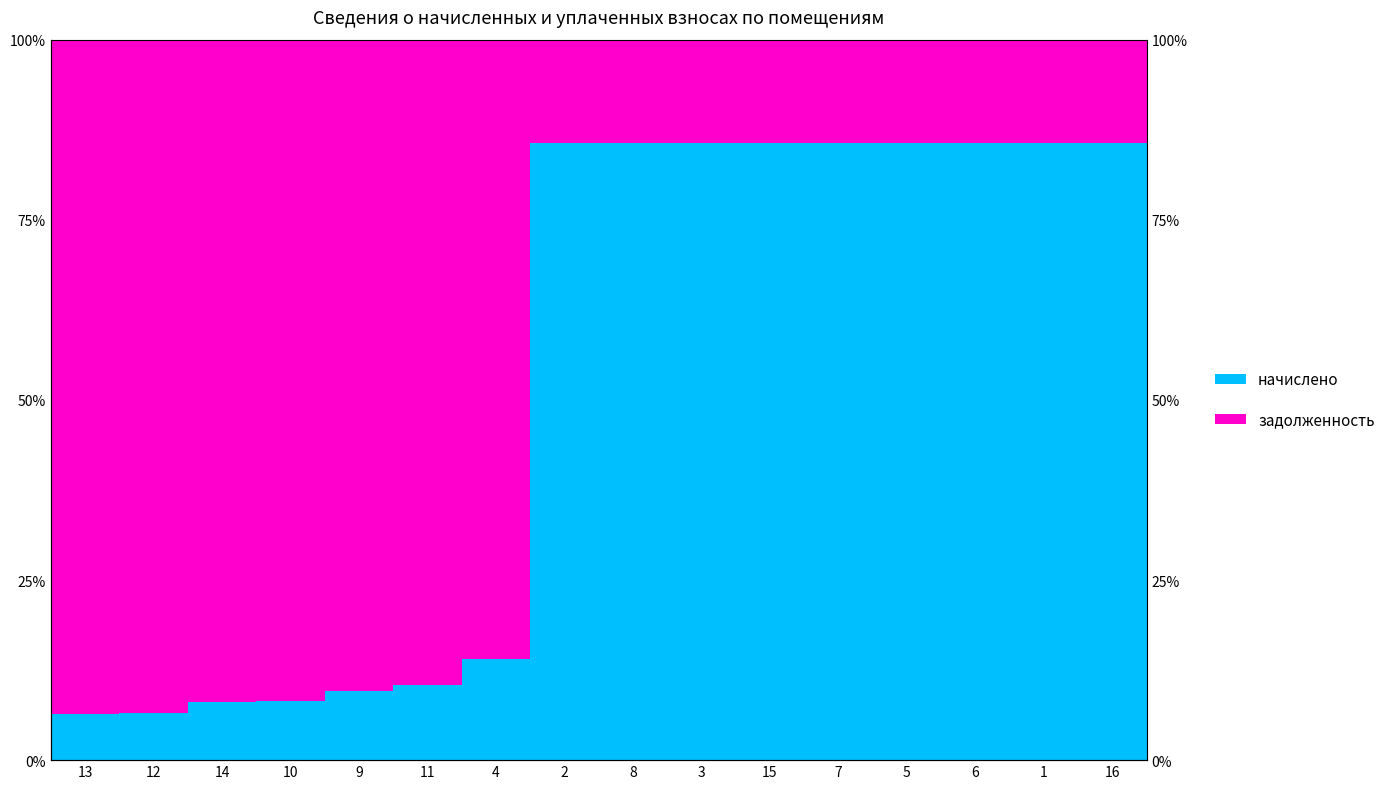

The value of начислено at 11 is 10.5. True or false?

True